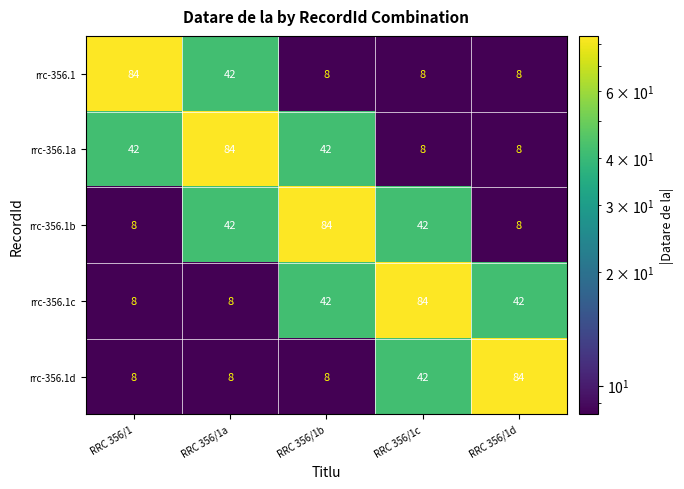

What value does the rrc-356.1b series have at RRC 356/1b?

84